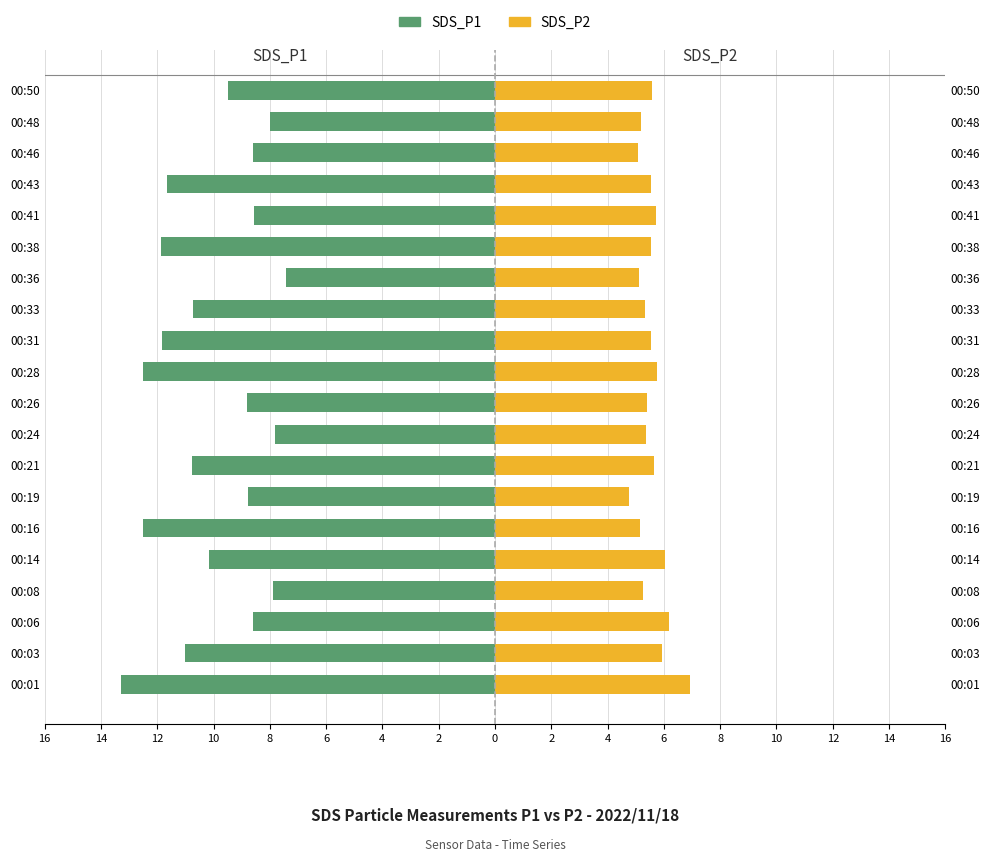

Does the chart contain stacked bars?

No